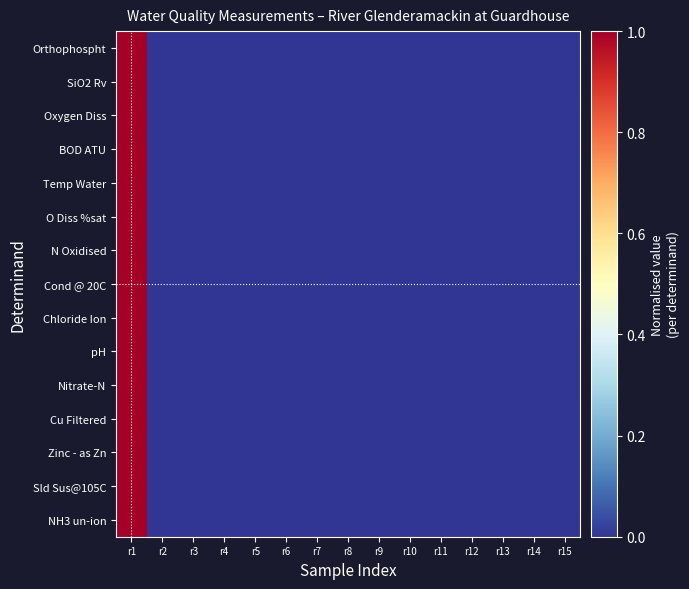

At r8, list the series in order from largest to smallest.

Orthophospht, SiO2 Rv, Oxygen Diss, BOD ATU, Temp Water, O Diss %sat, N Oxidised, Cond @ 20C, Chloride Ion, pH, Nitrate-N, Cu Filtered, Zinc - as Zn, Sld Sus@105C, NH3 un-ion